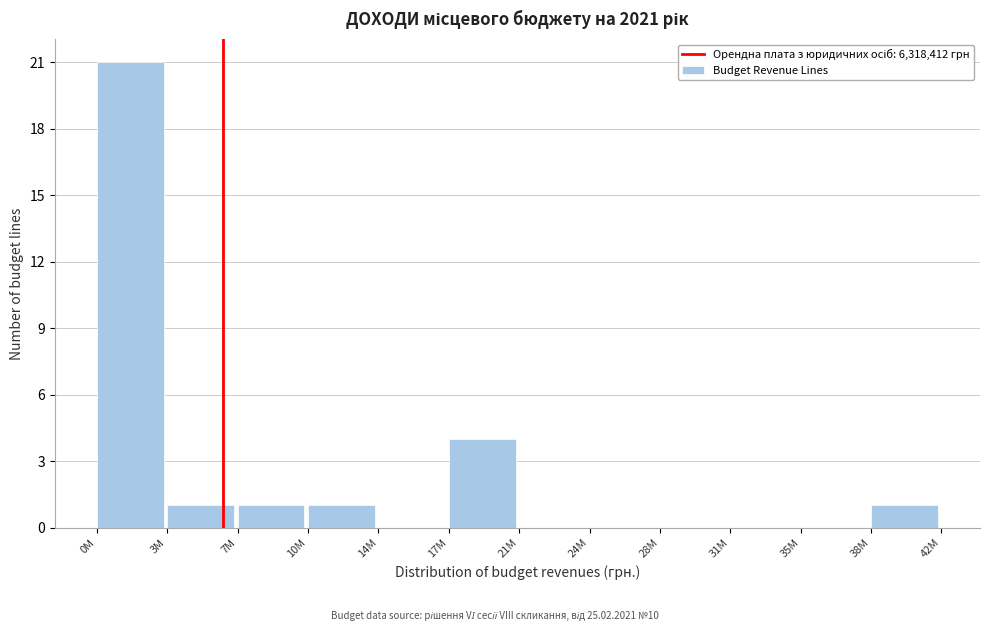

Reading left to right, extract all data points from this chart.

0M=21	3M=1	7M=1	10M=1	14M=0	17M=4	21M=0	24M=0	28M=0	31M=0	35M=0	38M=1